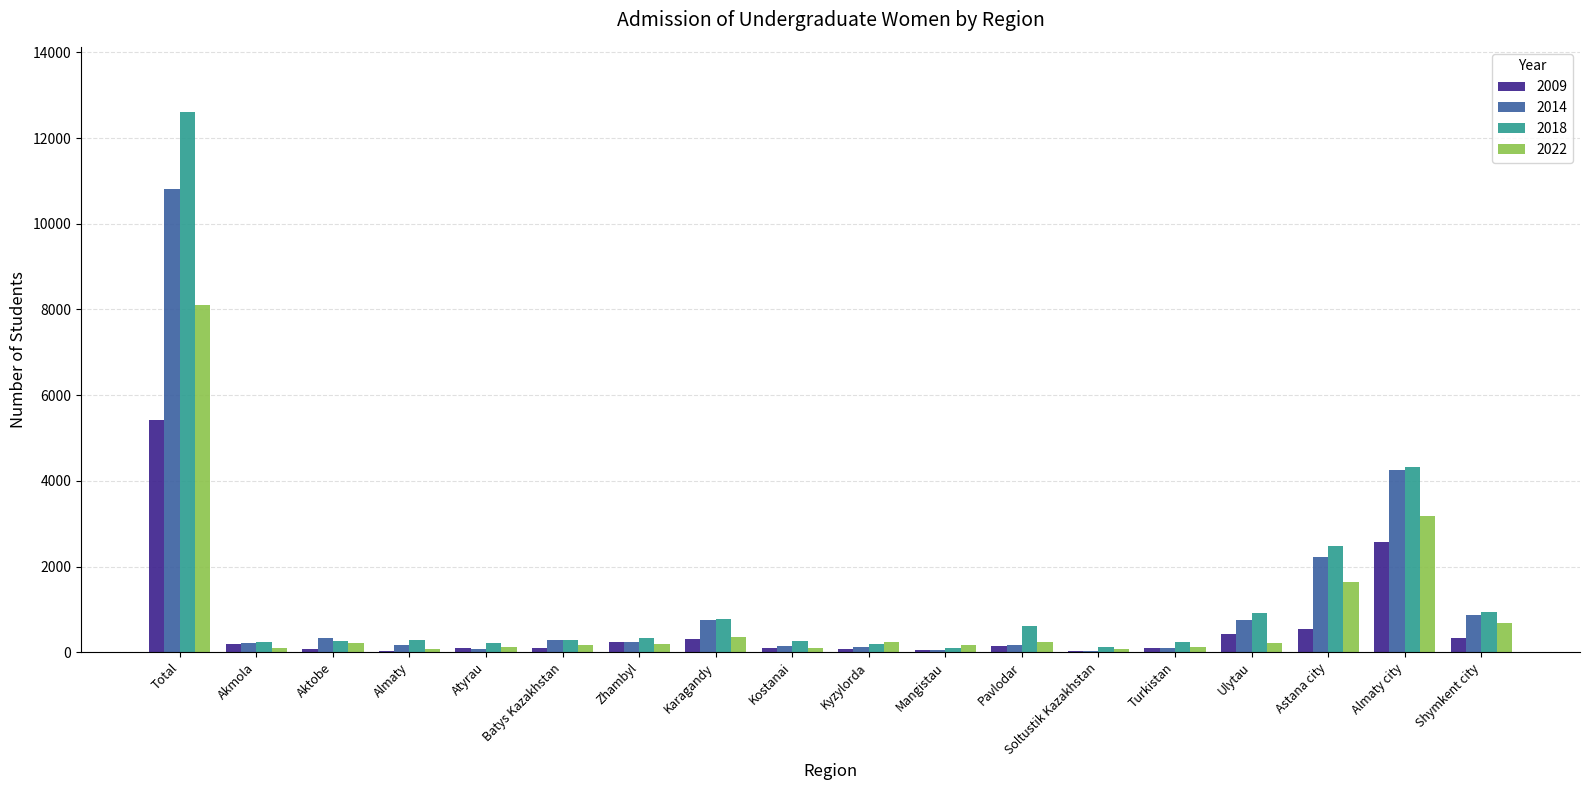

How many categories are shown in the chart?

18